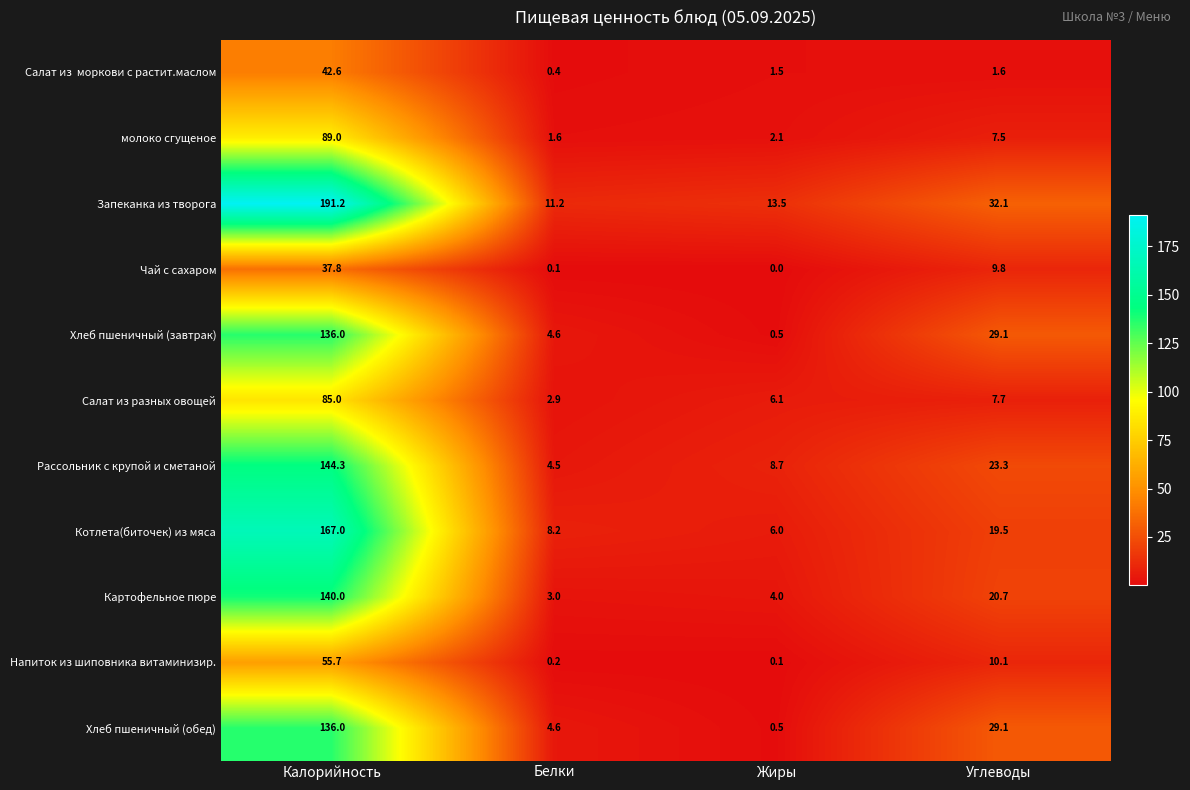

At which label does молоко сгущеное first exceed 7?

Калорийность